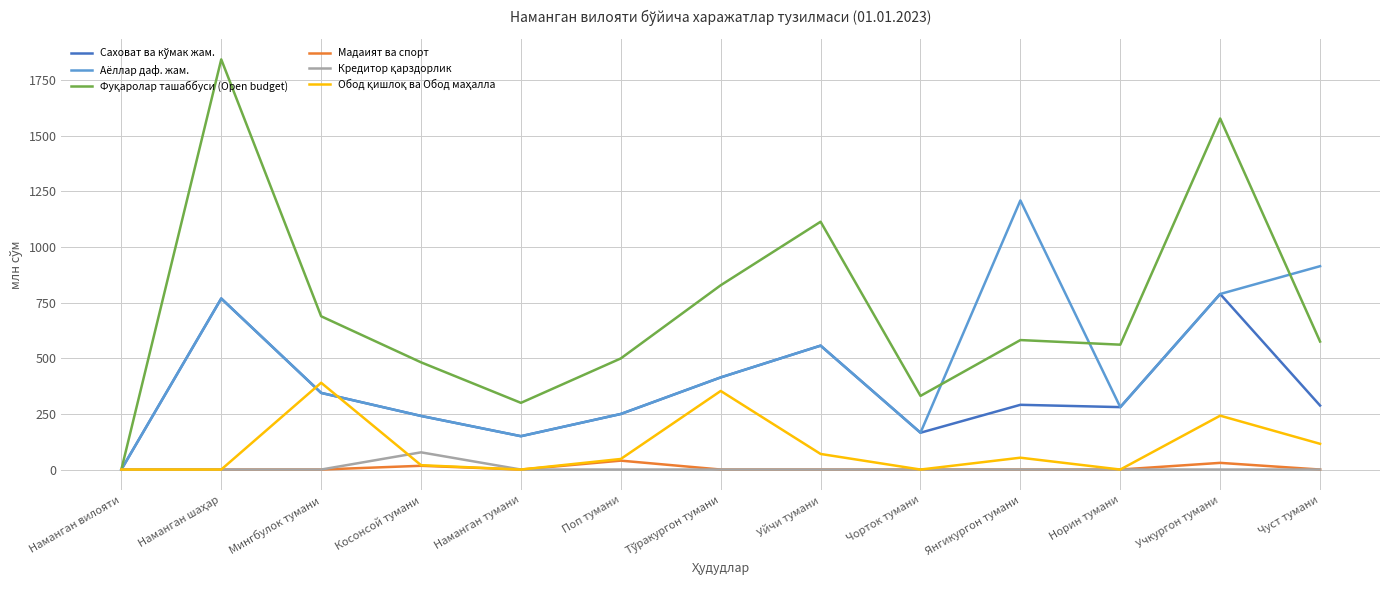

The Аёллар даф. жам. series shows 788.5 at Учкургон тумани. True or false?

True